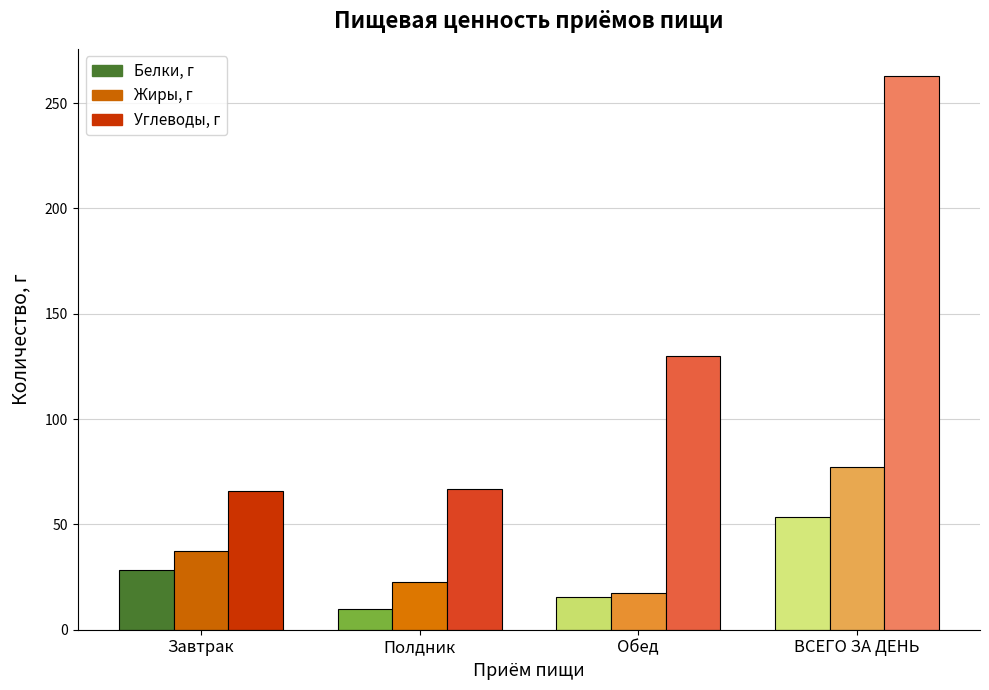

How many values in the Жиры, г series exceed 37?

2